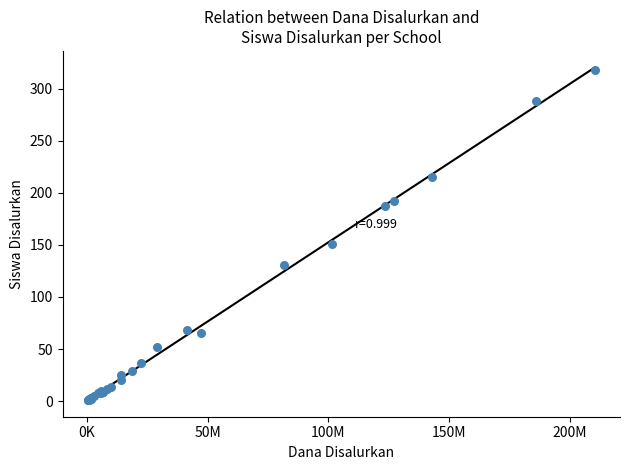

What Y value in the scatter plot is closest to 159?

151